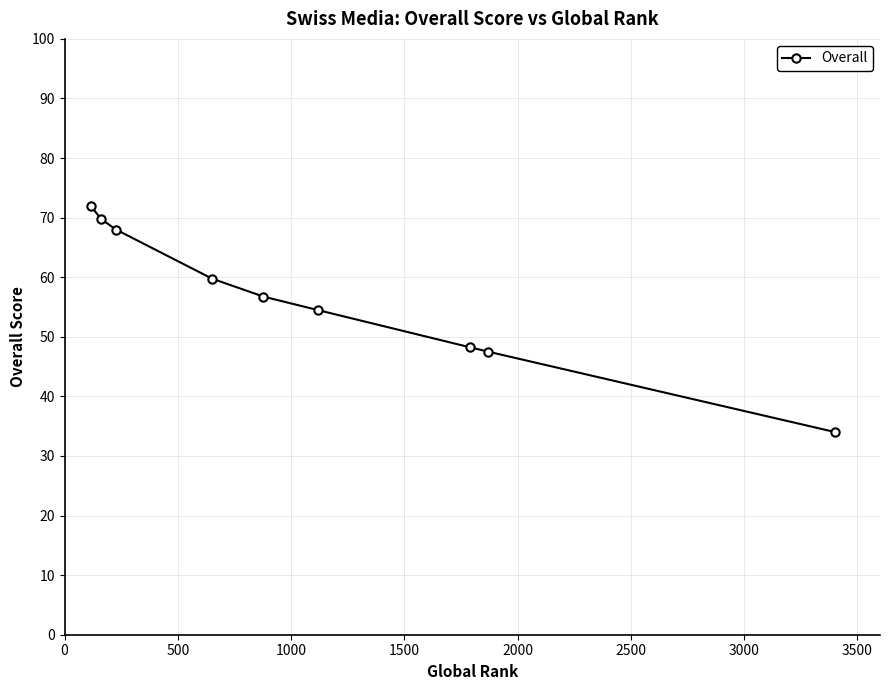

Is this an area chart (filled region under the line)?

No